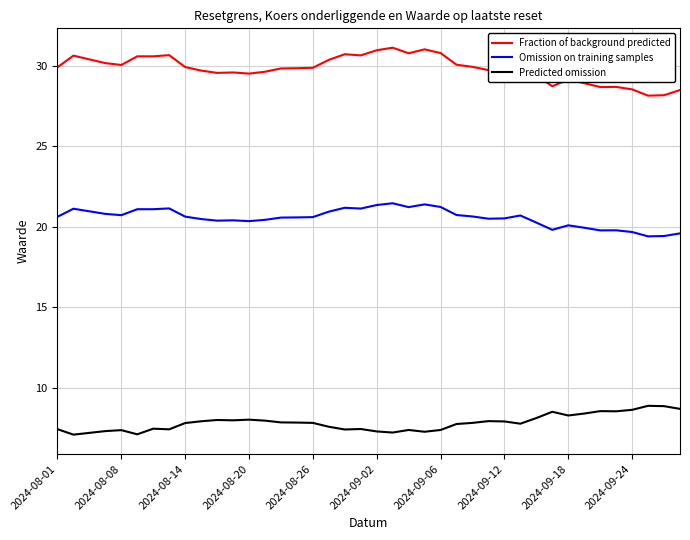

What is the greatest value displayed?

31.1